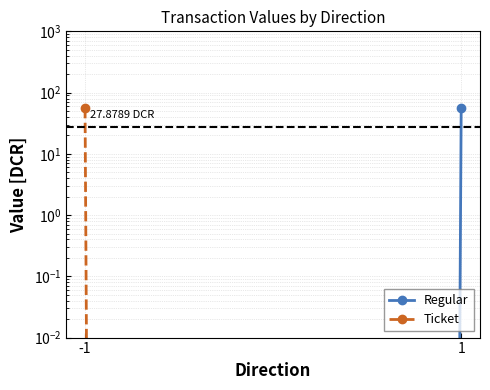

What is the value of the Ticket point at the 1st from the left?

55.9